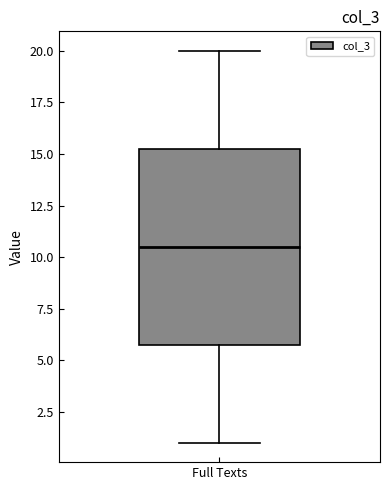

Transcribe this box plot: give where the median line is, the range the box spans, and where the two whiskers end, as read against the y-axis. The values are not printed on the chart, so give them approximately, as read against the axis.

median 10.5, box 6.0 to 15.5, whiskers 1.0 to 20.0